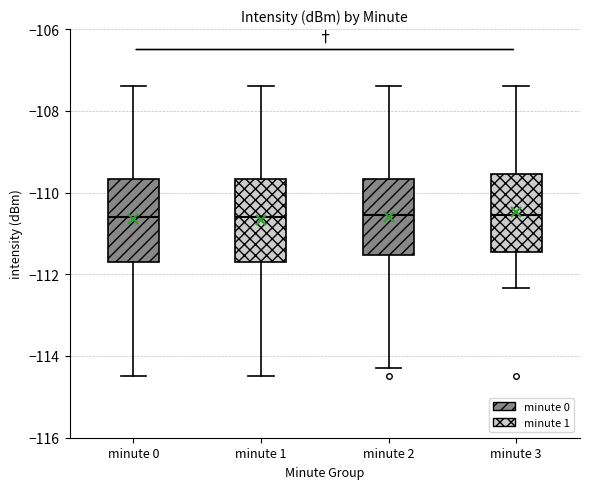

Reading left to right, transcribe this box plot: for each box, give where its median line is, the range the box spans, and where its two whiskers end, as read against the y-axis. The values are not printed on the chart, so give them approximately, as read against the axis.

minute 0: median -110.6, box -111.6 to -109.6, whiskers -114.4 to -107.4
minute 1: median -110.6, box -111.6 to -109.6, whiskers -114.4 to -107.4
minute 2: median -110.6, box -111.6 to -109.6, whiskers -114.2 to -107.4
minute 3: median -110.6, box -111.4 to -109.6, whiskers -112.4 to -107.4